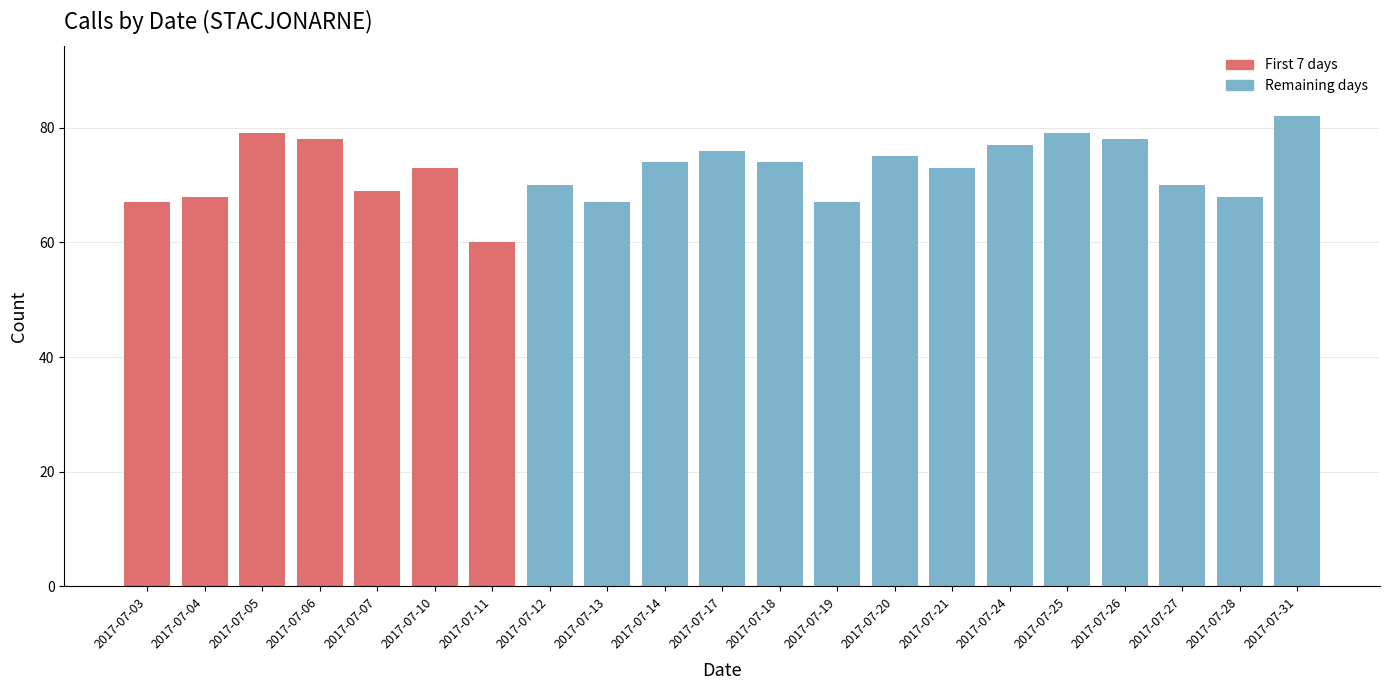

Reading left to right, transcribe all the data shown in this chart.

67	68	79	78	69	73	60	70	67	74	76	74	67	75	73	77	79	78	70	68	82